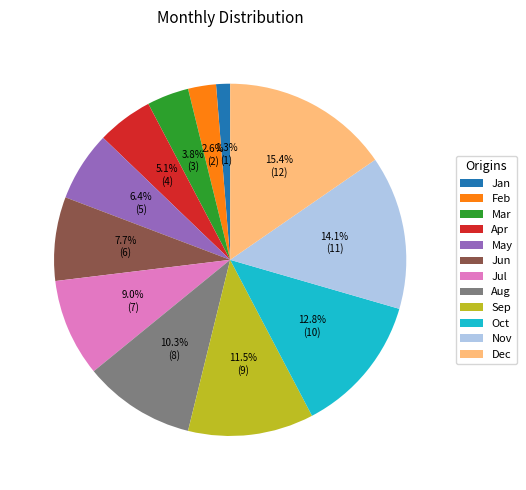

Is it true that Dec is 6% of the pie?

False